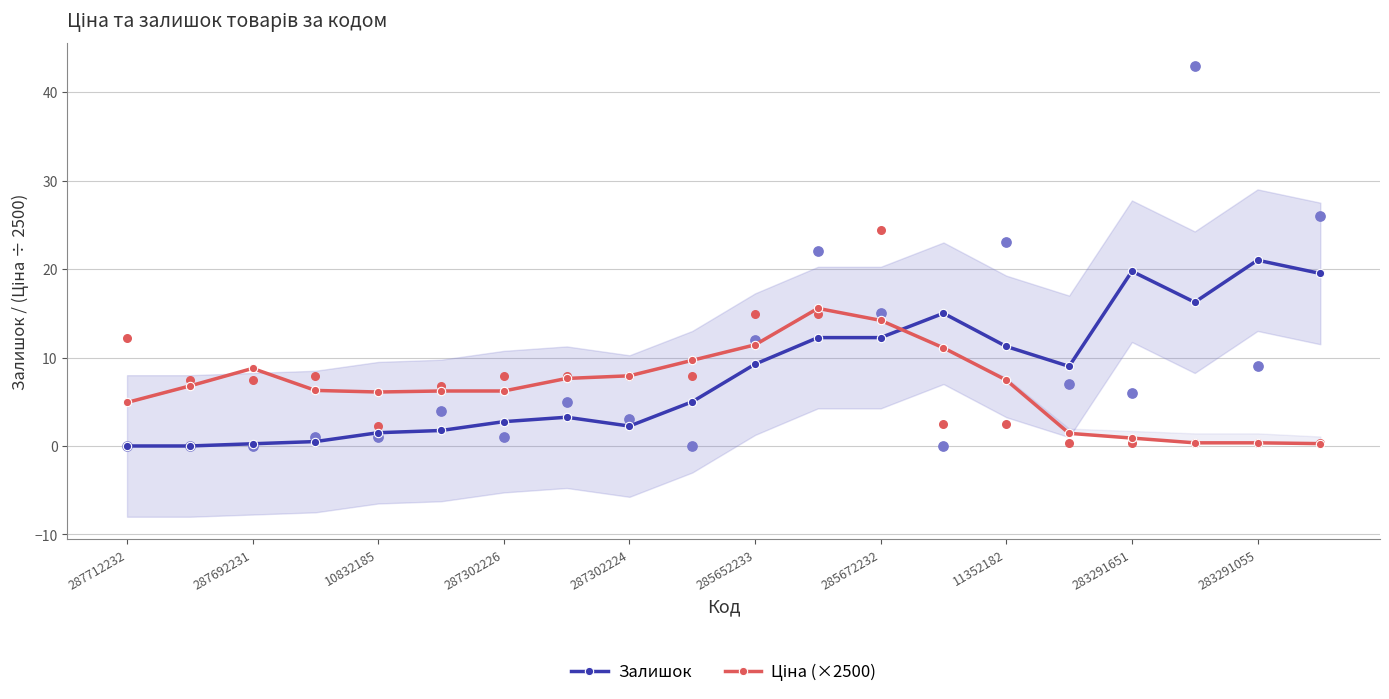

Which series reaches the minimum Y coordinate?

Залишок